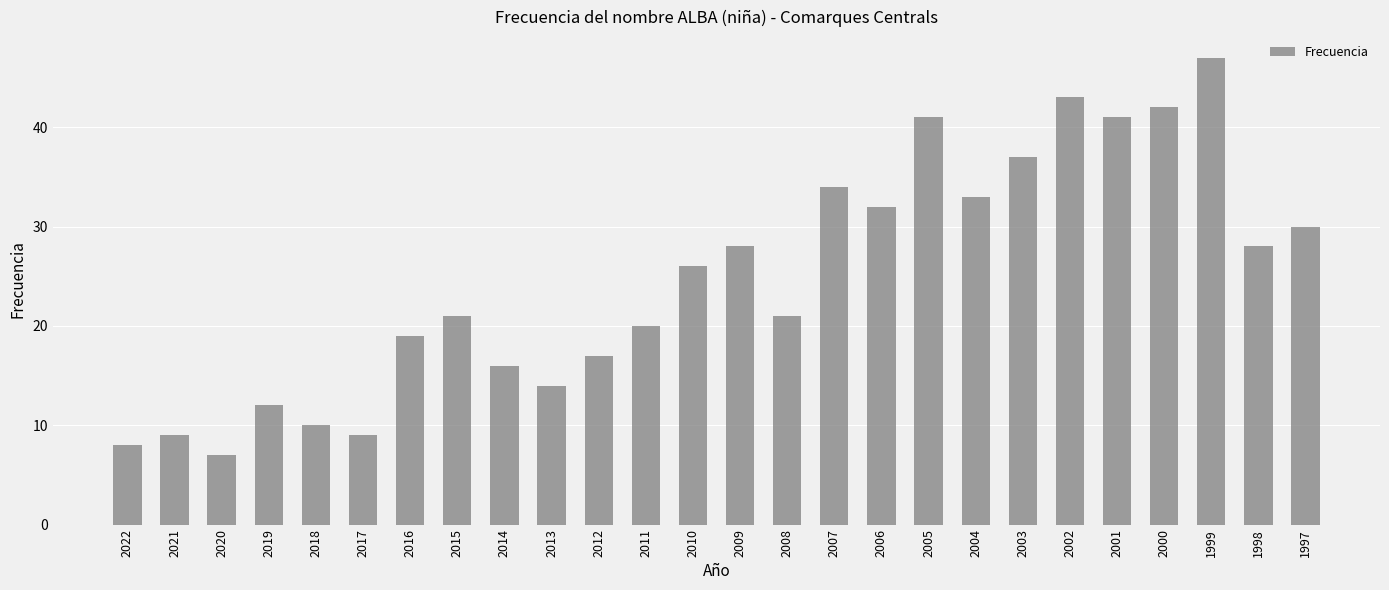

What is the sum of all values?

645